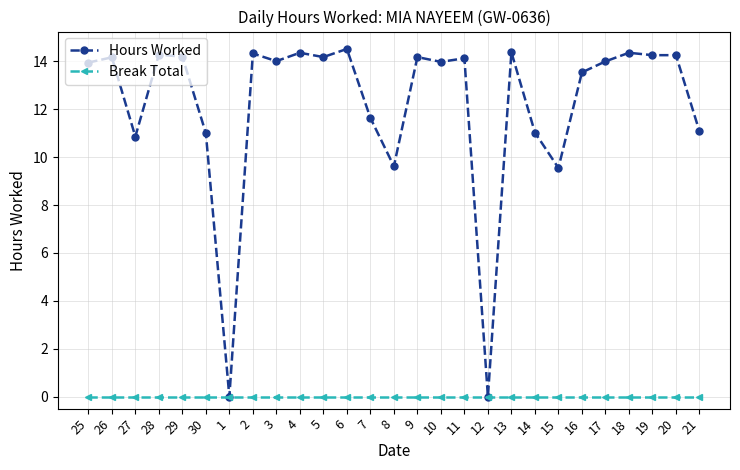

At how many categories does at least one series exceed 10?

23